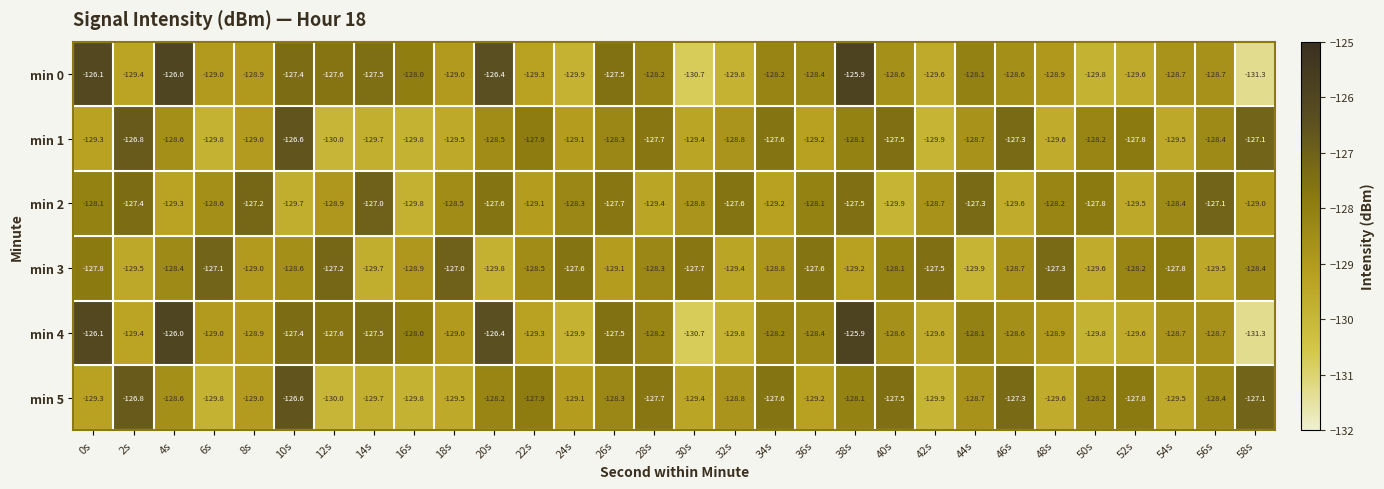

Which series has the largest total across all categories?

min 2